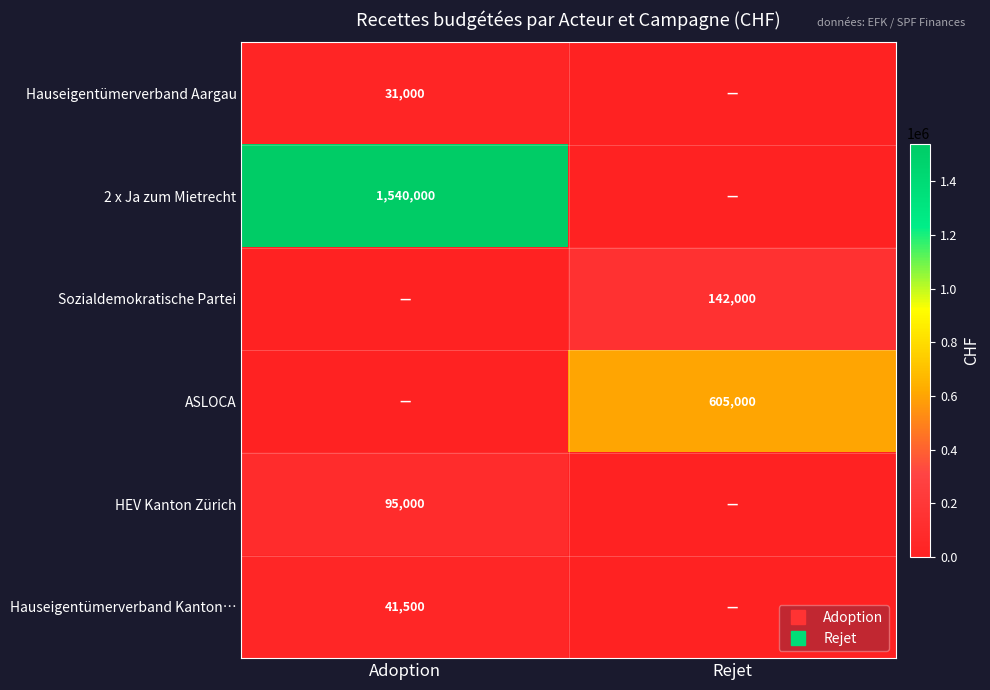

What is the average value of the Sozialdemokratische Partei series?

71000